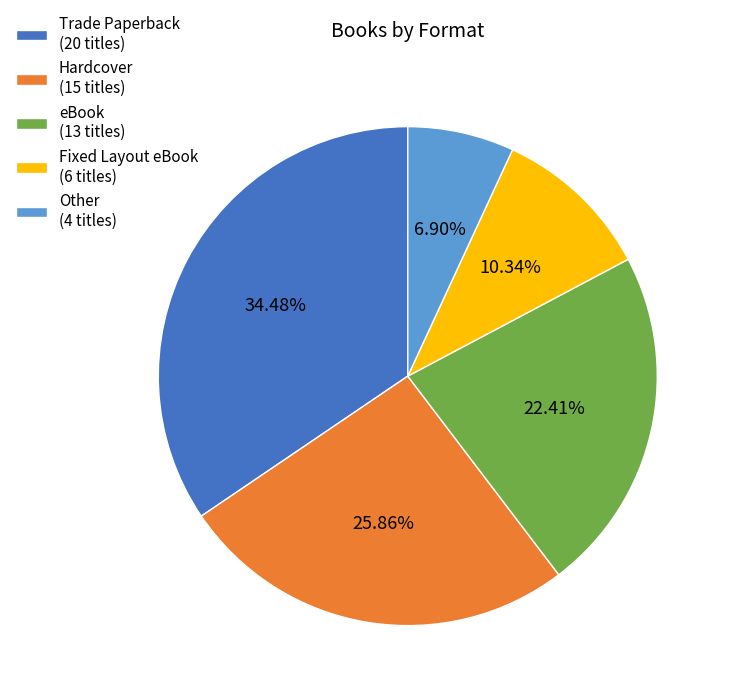

Is there a majority slice in this chart?

No